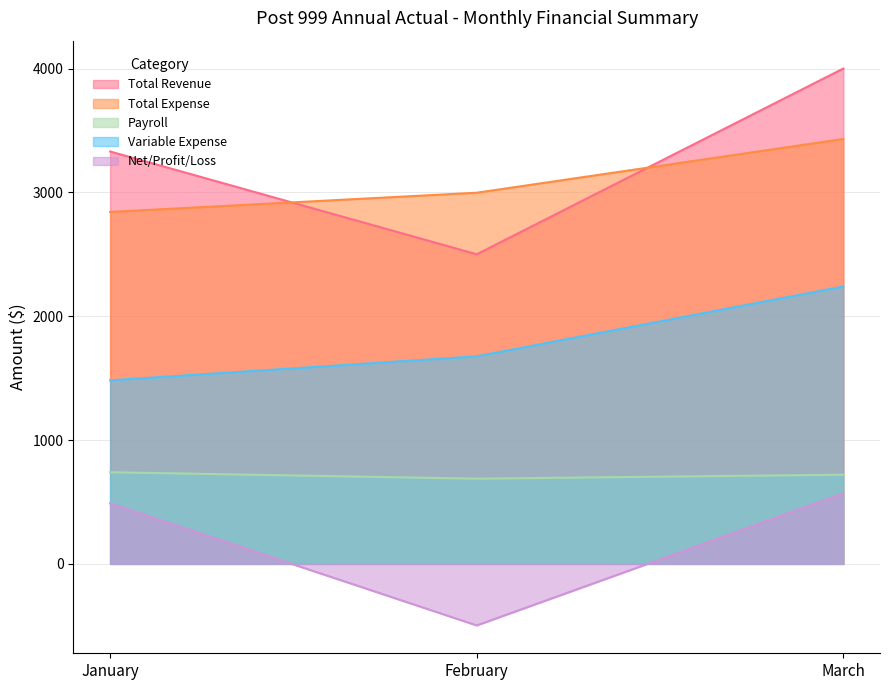

Reading left to right, extract all data points from this chart.

Total Revenue: 3330	2500	4000
Total Expense: 2842	2997	3431
Payroll: 740	688	720
Variable Expense: 1482	1676	2240
Net/Profit/Loss: 488	-497	569